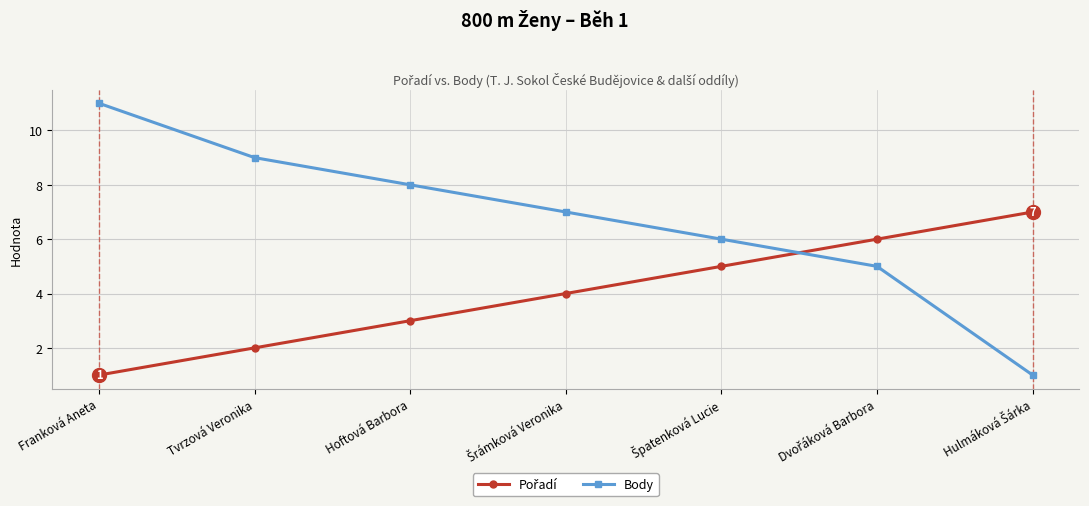

What is the spread (max minus min) of values at Franková Aneta?

10